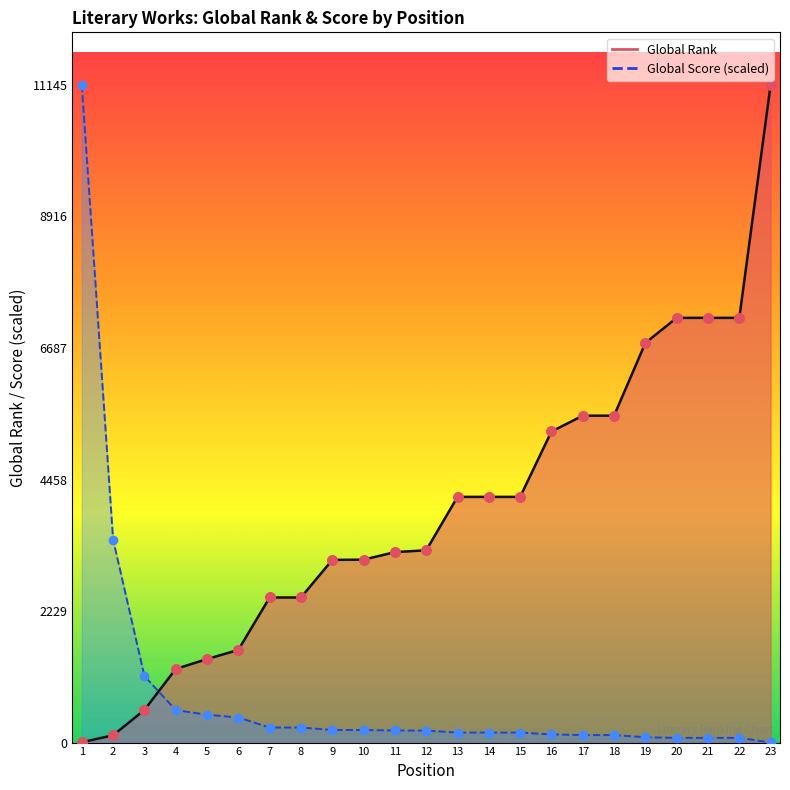

At how many categories does at least one series exceed 1496?

20